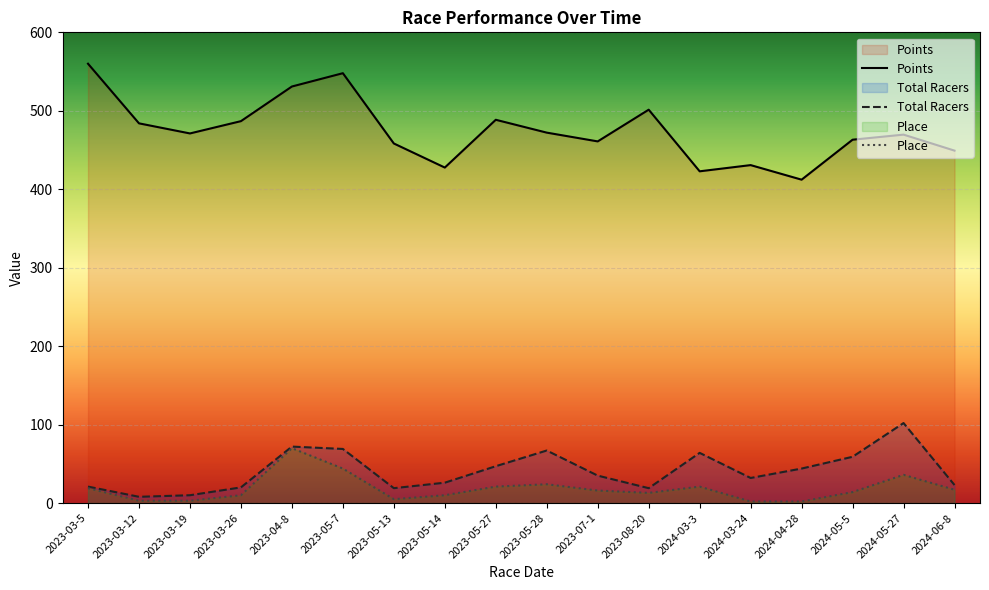

At how many categories does at least one series exceed 536?

2